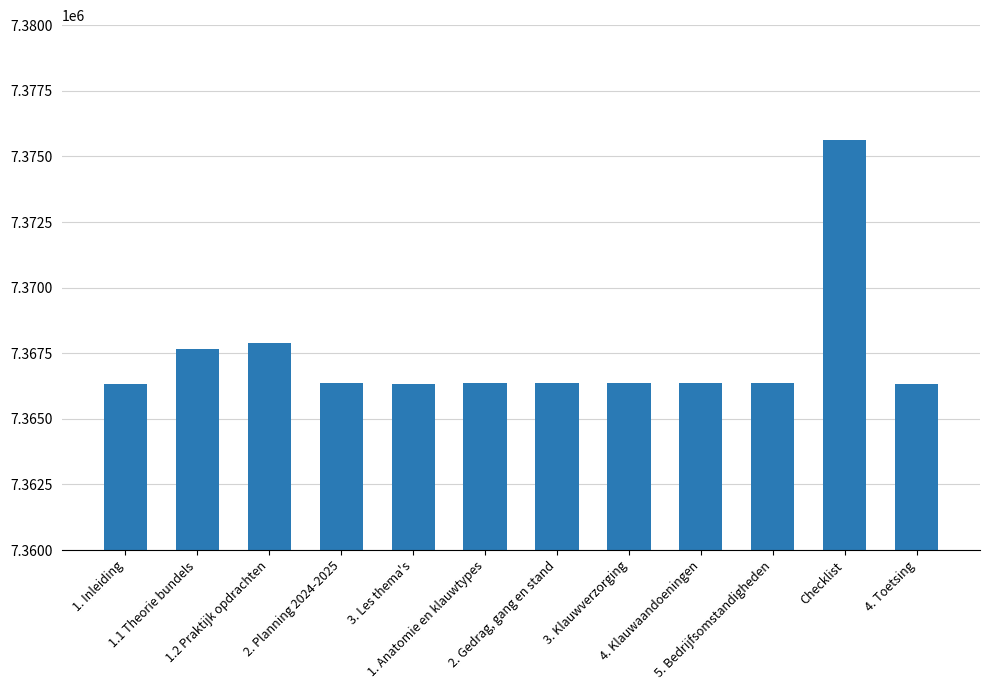

Are the bars grouped side by side (vs. stacked)?

No